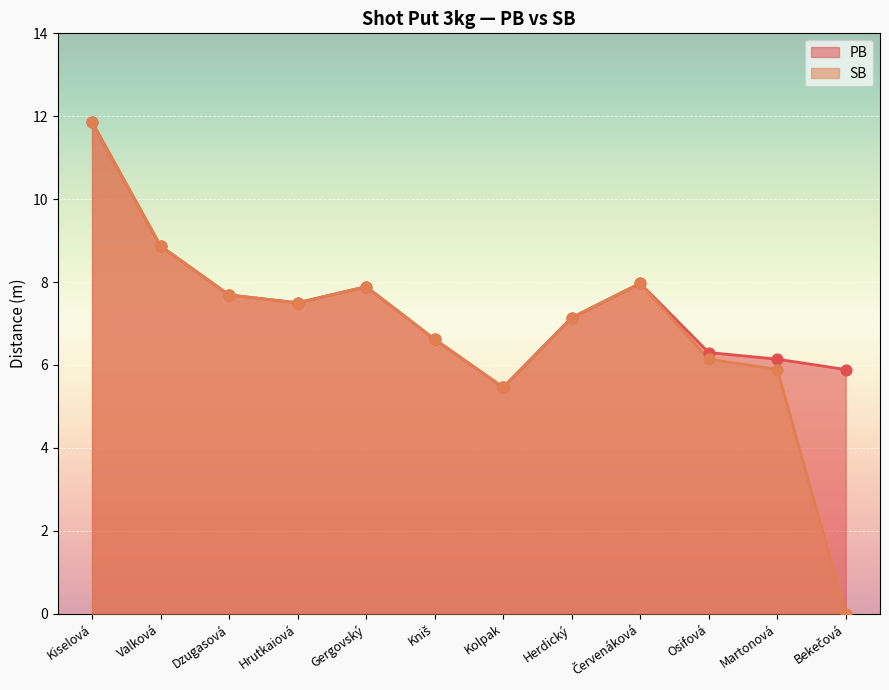

Which series reaches the maximum Y coordinate?

PB